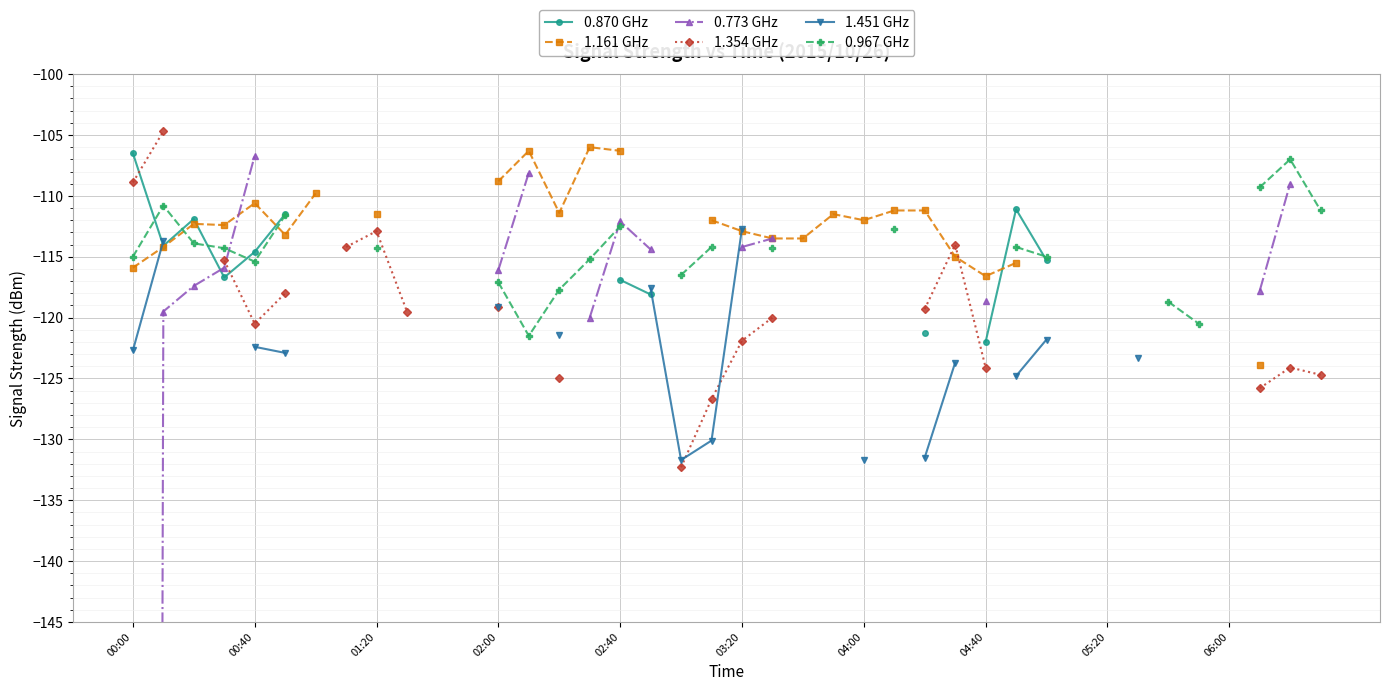

How many negative values does the 0.773 GHz series have?

15